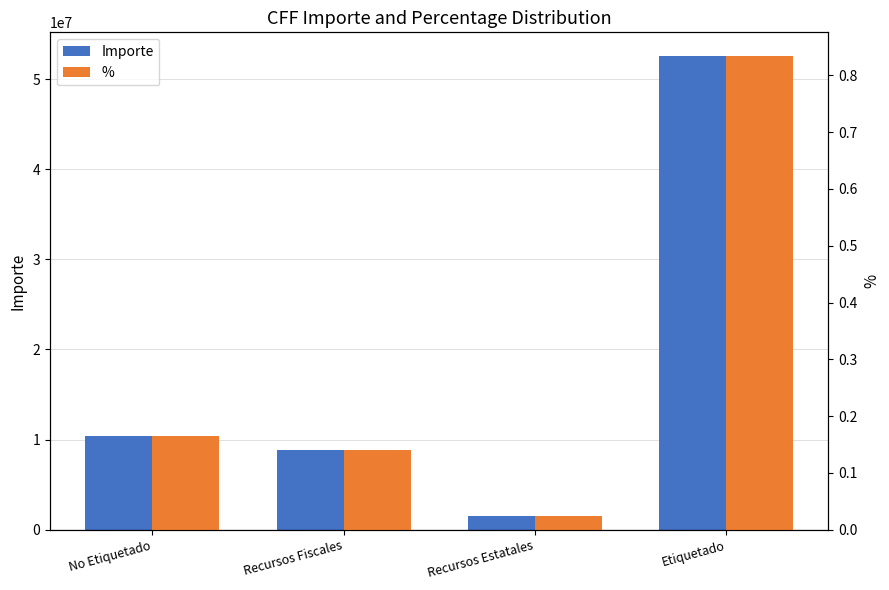

List the series in order of their overall mean, highest first.

Importe, %